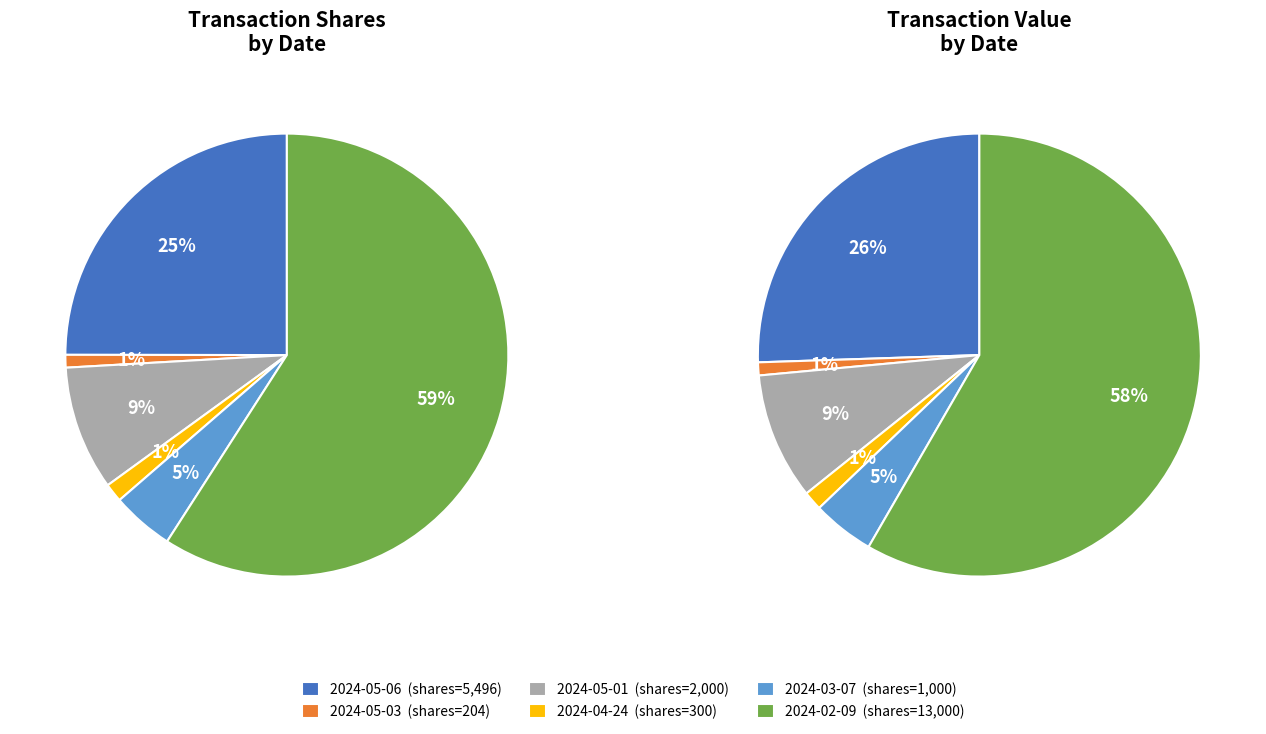

True or false: 2024-05-01 accounts for 15% of the total.

False